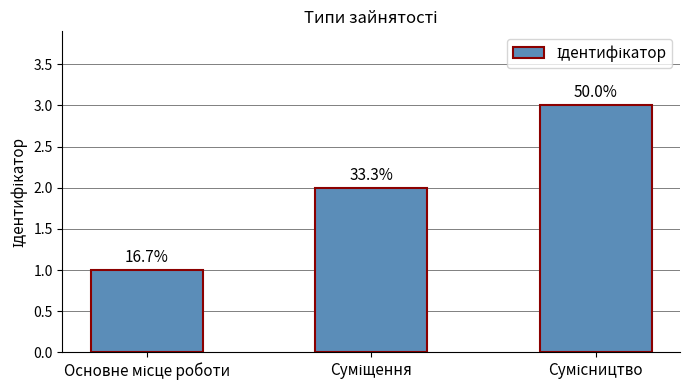

What is the change in value from Суміщення to Сумісництво?

+1